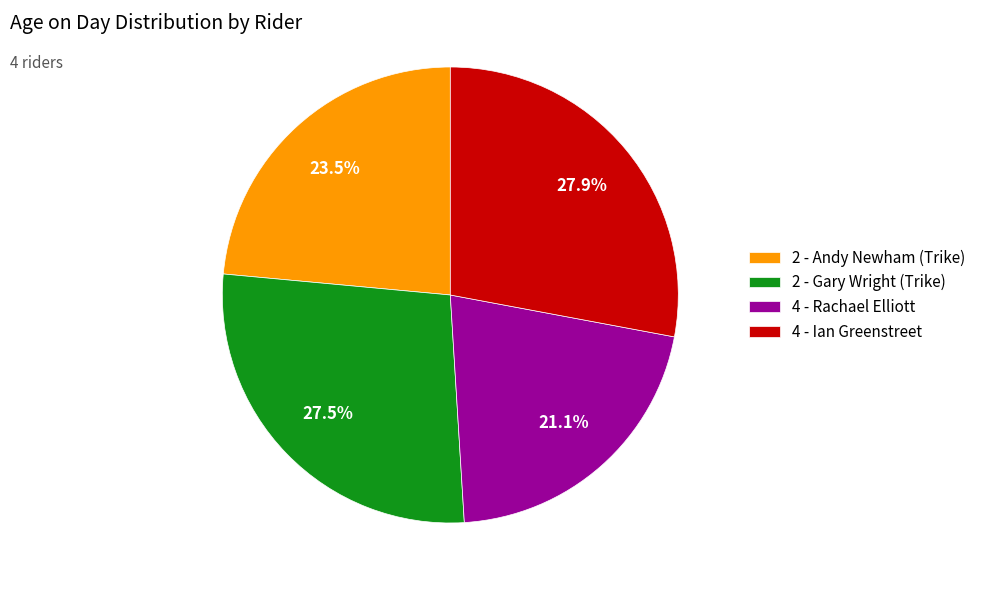

To the nearest percent, what is the difference between the 2 - Gary Wright (Trike) and 4 - Rachael Elliott slice percentages?

6%